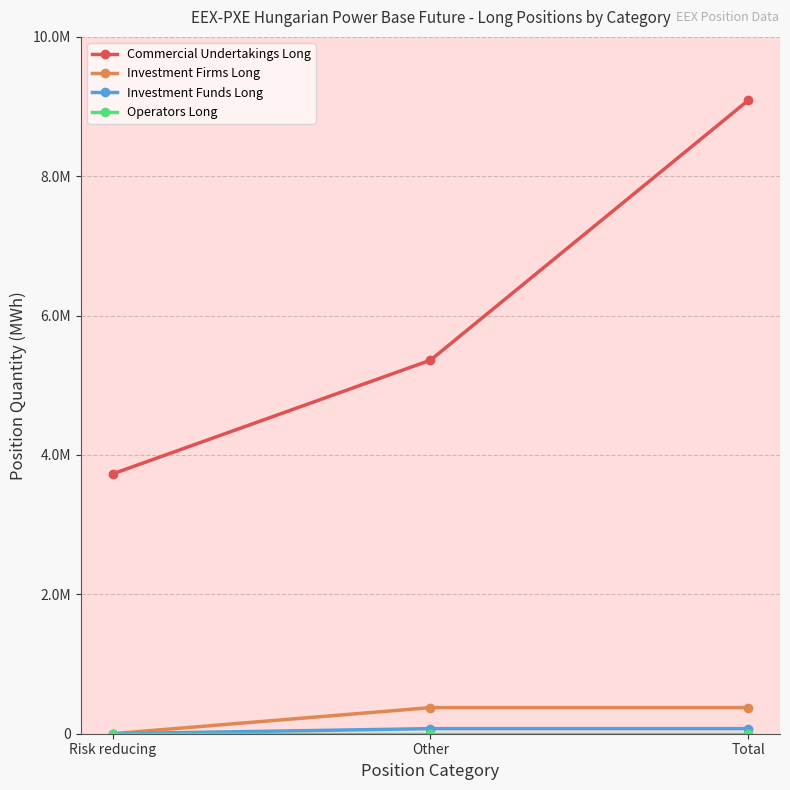

Is this an area chart (filled region under the line)?

No